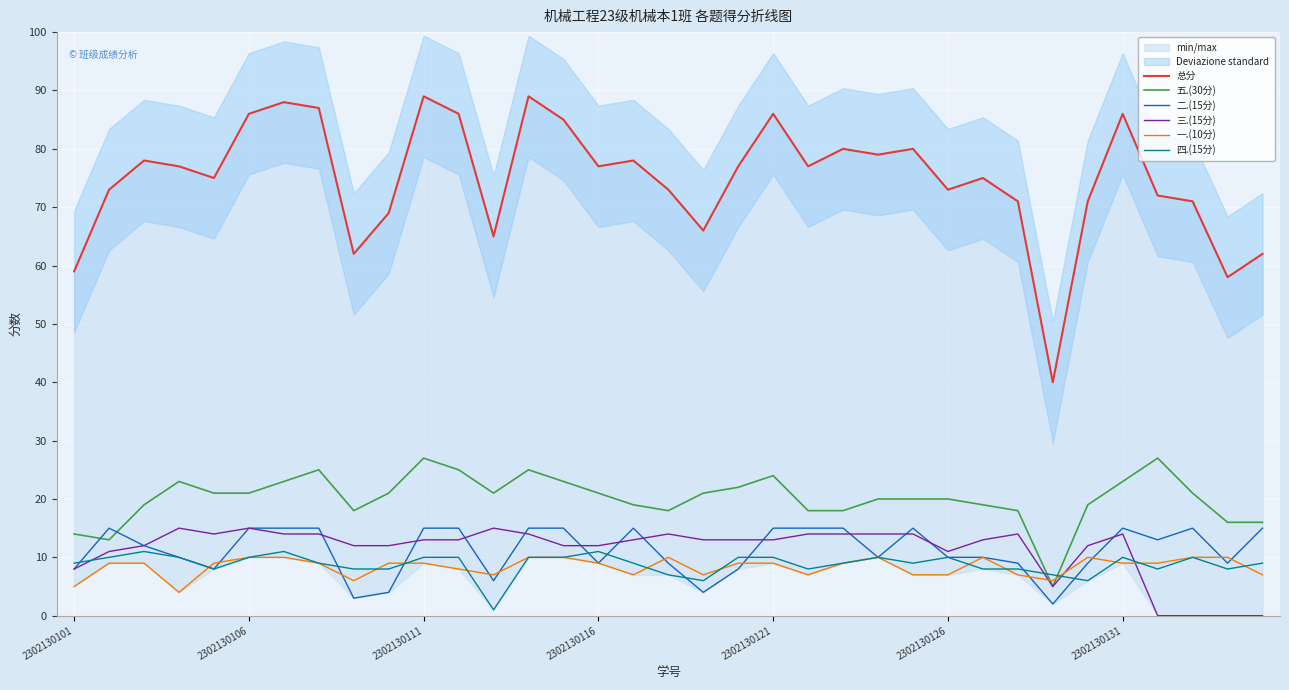

True or false: 总分 and 三.(15分) cross at least once.

False